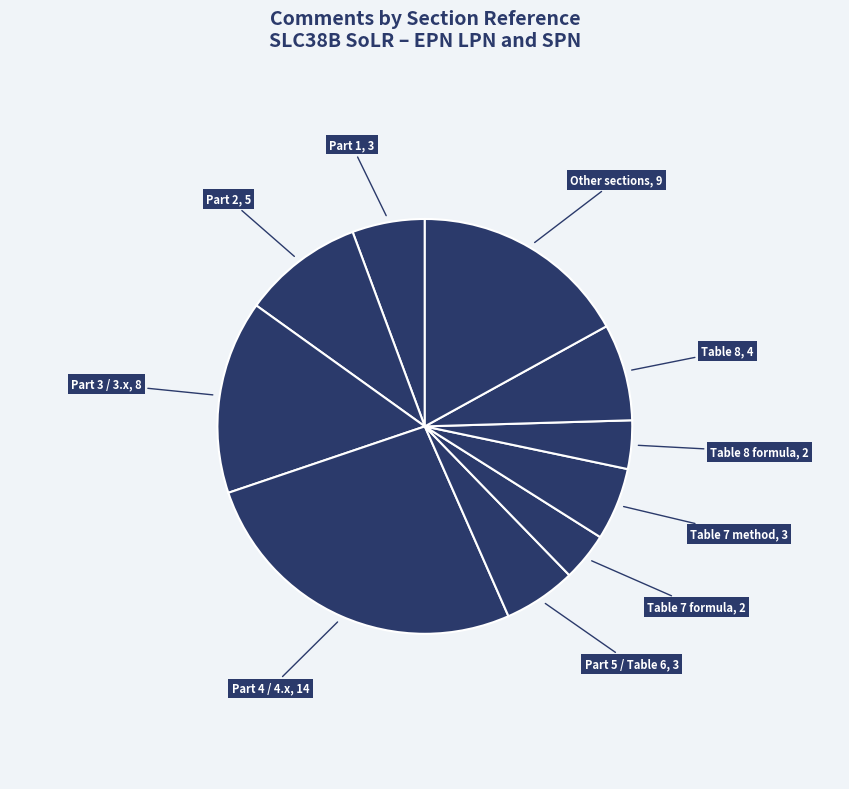

How many segments does this pie chart have?

10